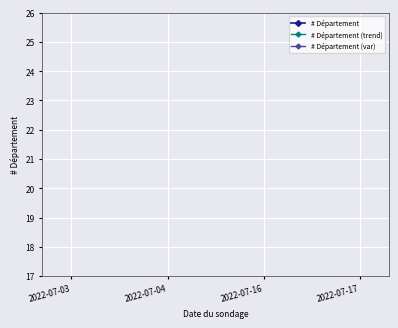

At which label is # Département closest to 53?

2022-07-03